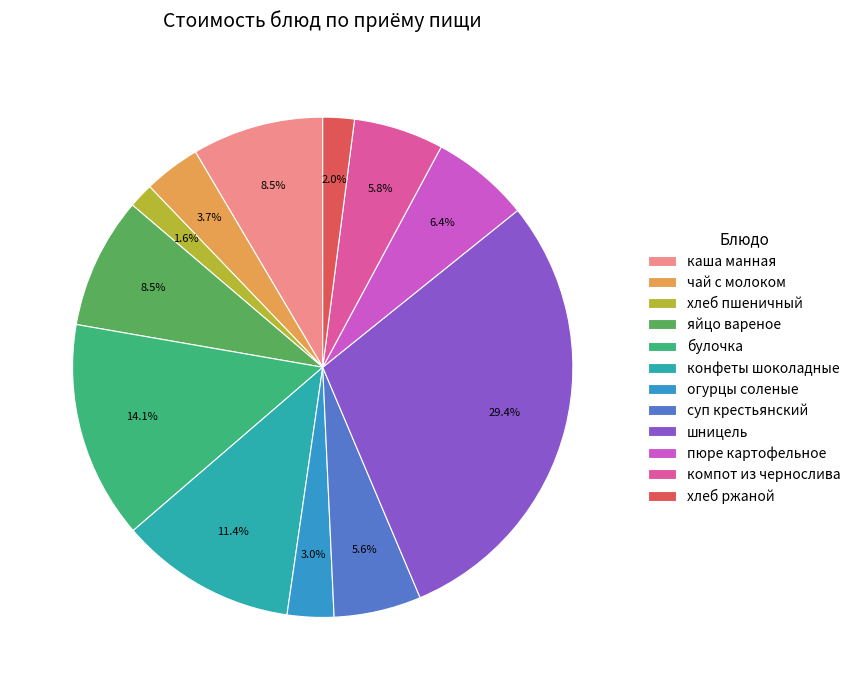

Count the number of slices in the pie.

12